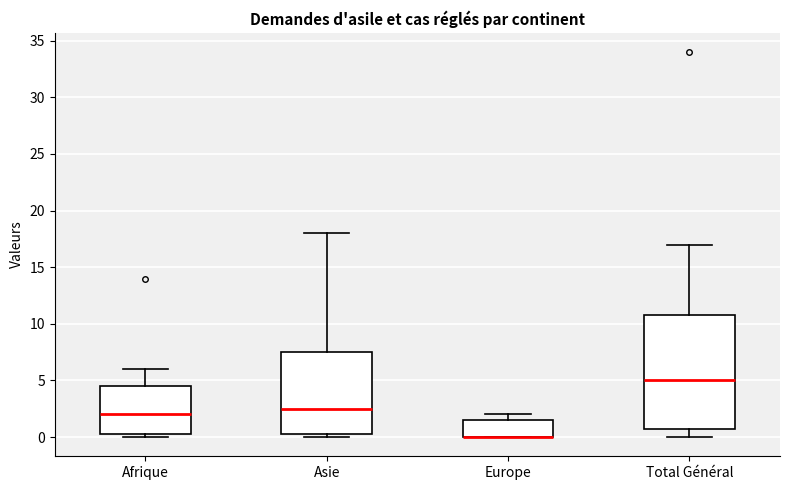

Where does the median line of the box for Total Général sit on the y-axis? The values are not printed on the chart, so give them approximately, as read against the axis.

5.0